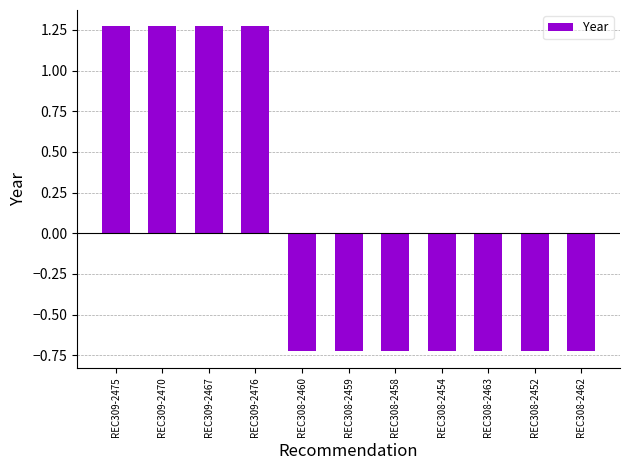

At which label does the data first exceed 0?

REC309-2475